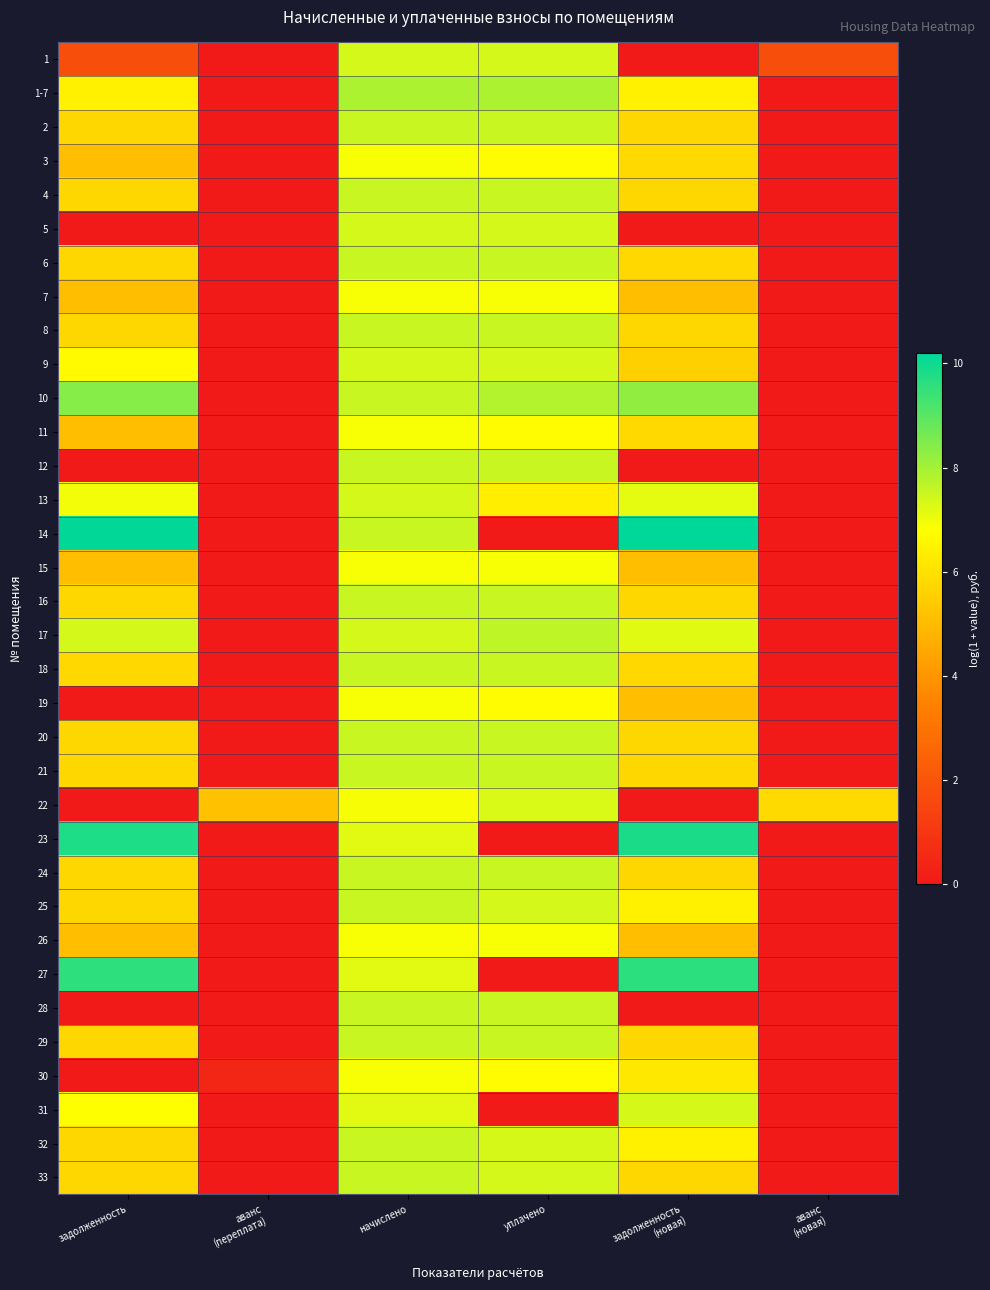

Between уплачено and задолженность, which is larger?

уплачено